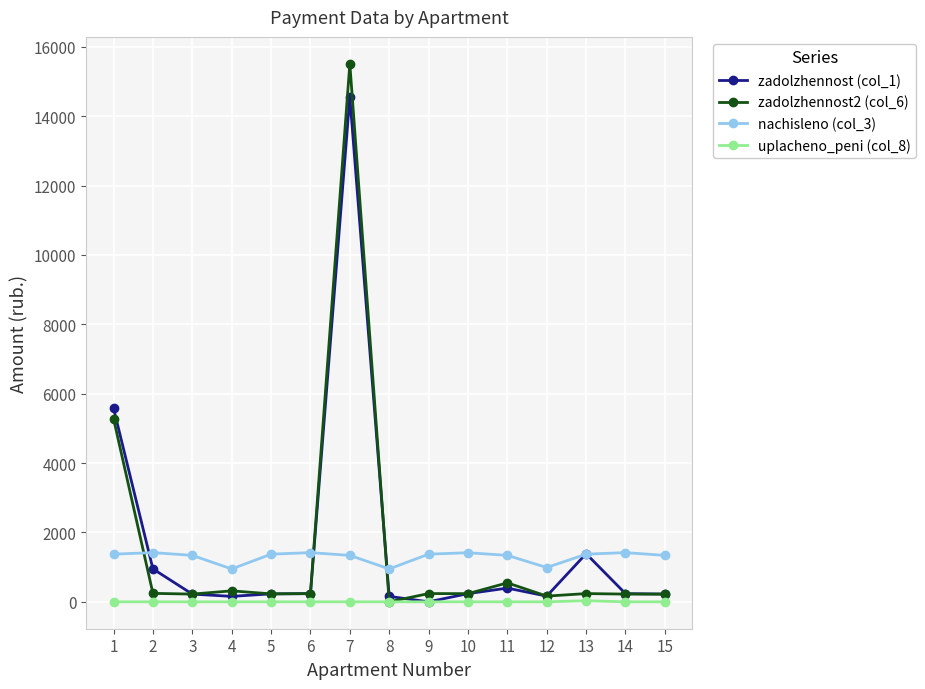

Which series has the largest range (max minus min)?

zadolzhennost2 (col_6)